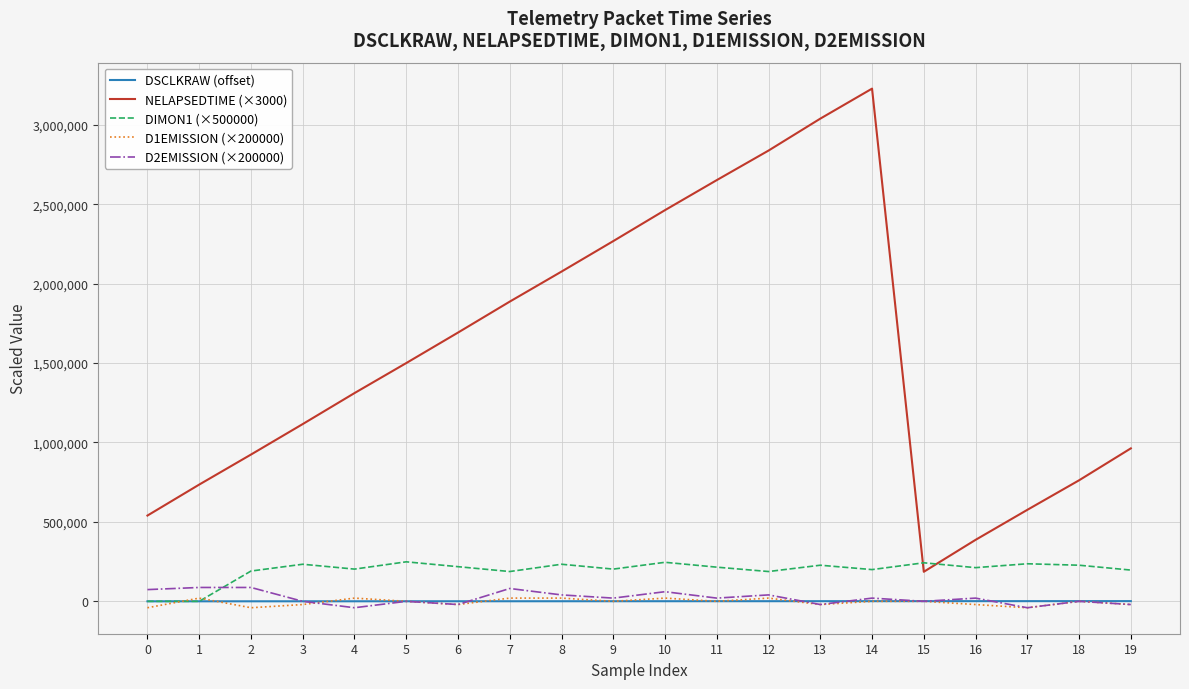

What is the difference between the DIMON1 (×500000) values at 8 and 7?

45855.0